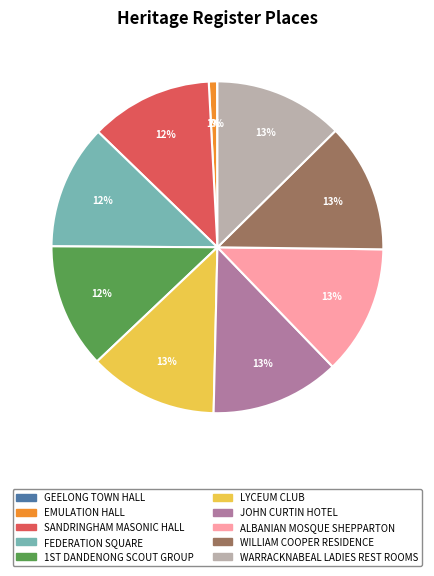

Do WARRACKNABEAL LADIES REST ROOMS and LYCEUM CLUB together represent more than half of the pie?

No